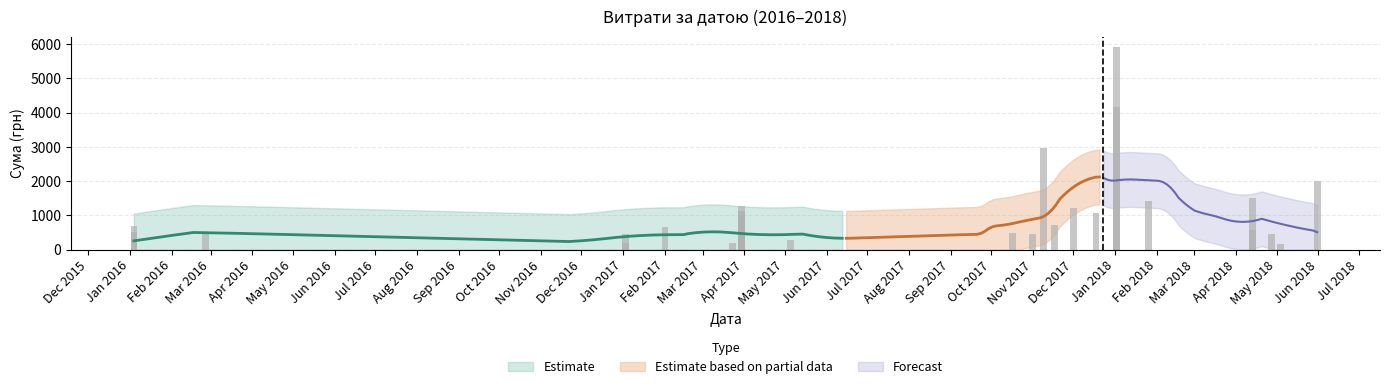

What is the ratio of the value at 26.01.2018 to the value at 30.03.2017?

4.4